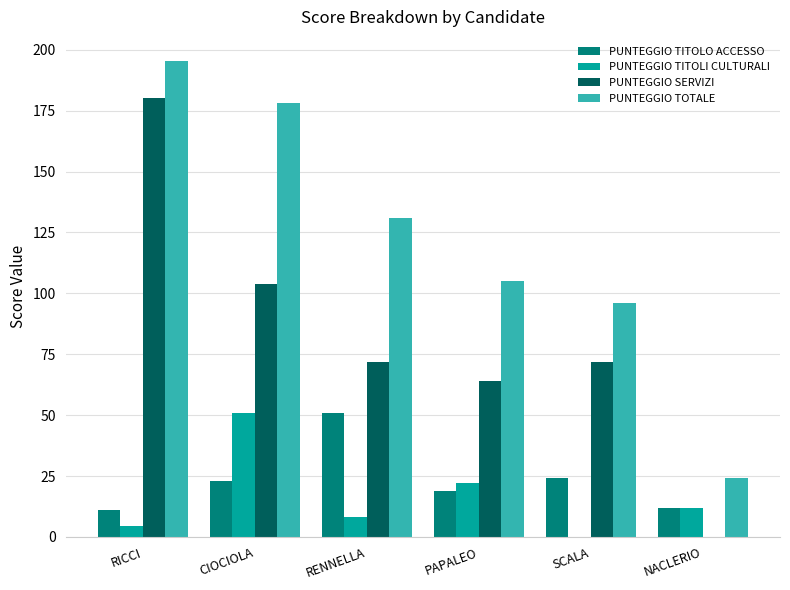

What are all the series names shown in the legend?

PUNTEGGIO TITOLO ACCESSO, PUNTEGGIO TITOLI CULTURALI, PUNTEGGIO SERVIZI, PUNTEGGIO TOTALE